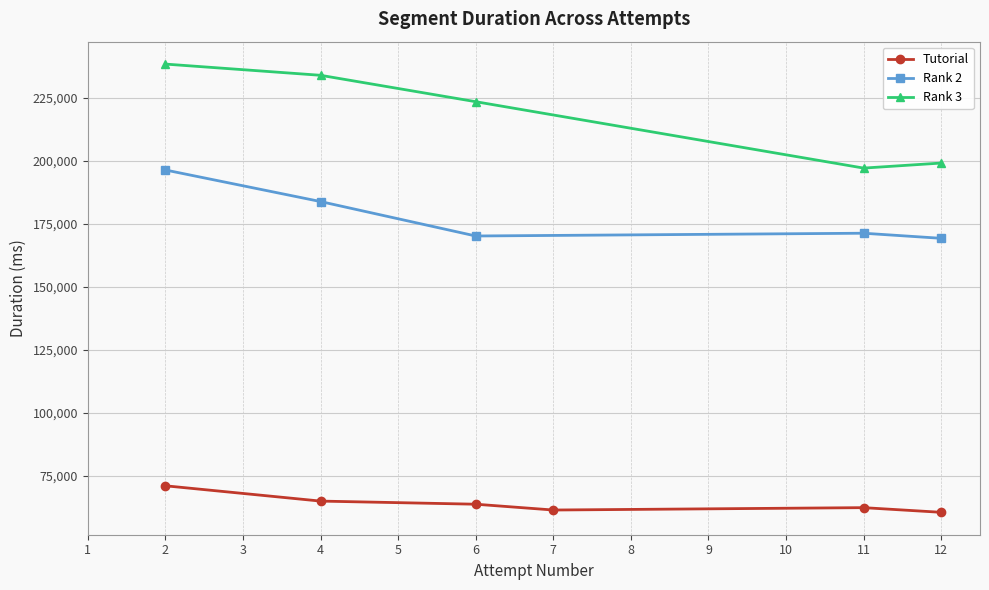

What is the minimum value for Rank 2?

169156